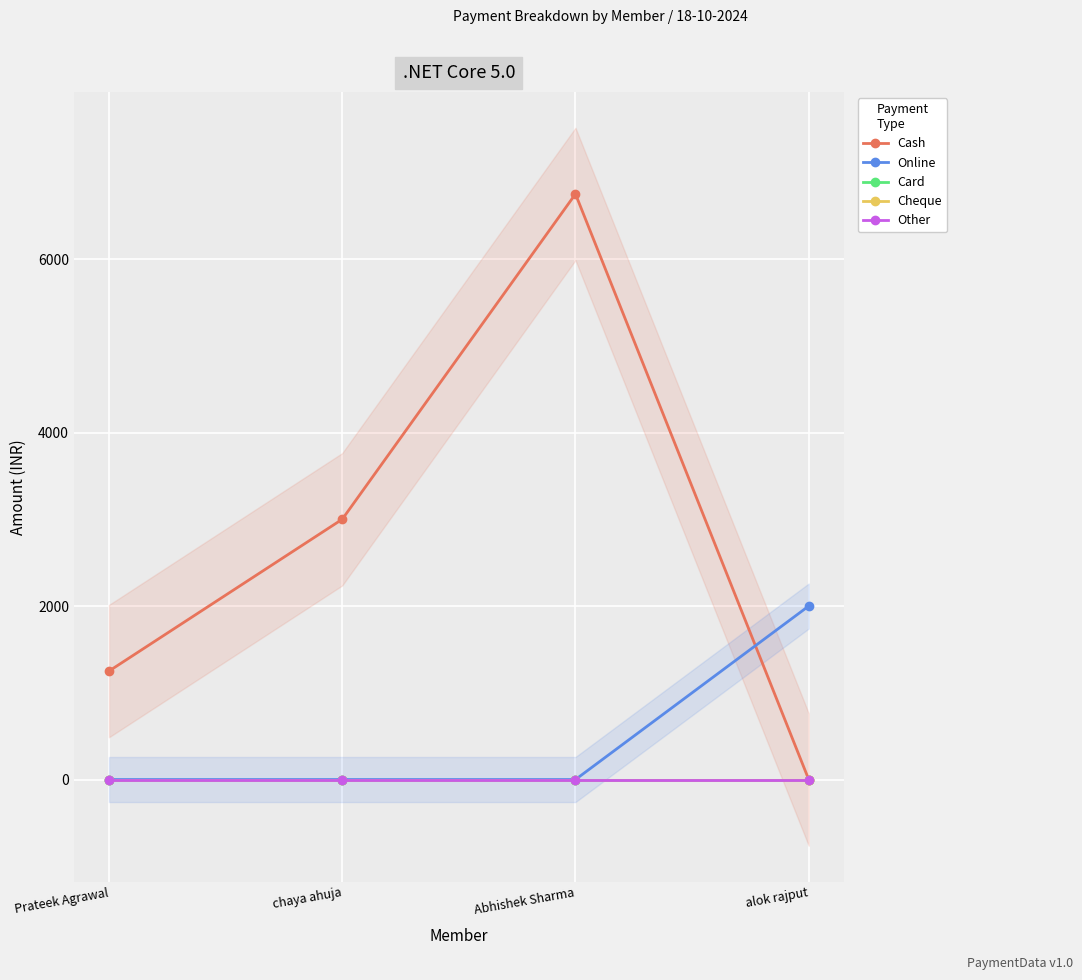

True or false: Card has more than 1 interior local peaks.

False